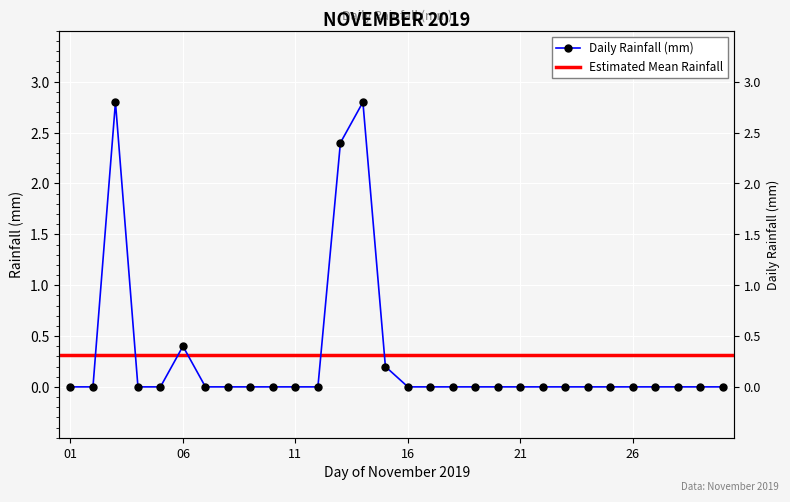

How many interior local peaks (higher than both neighbors) does the data have?

3